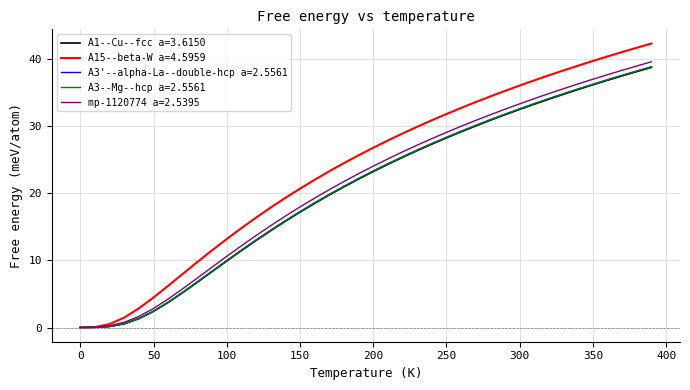

Which series has the largest range (max minus min)?

A15--beta-W a=4.5959